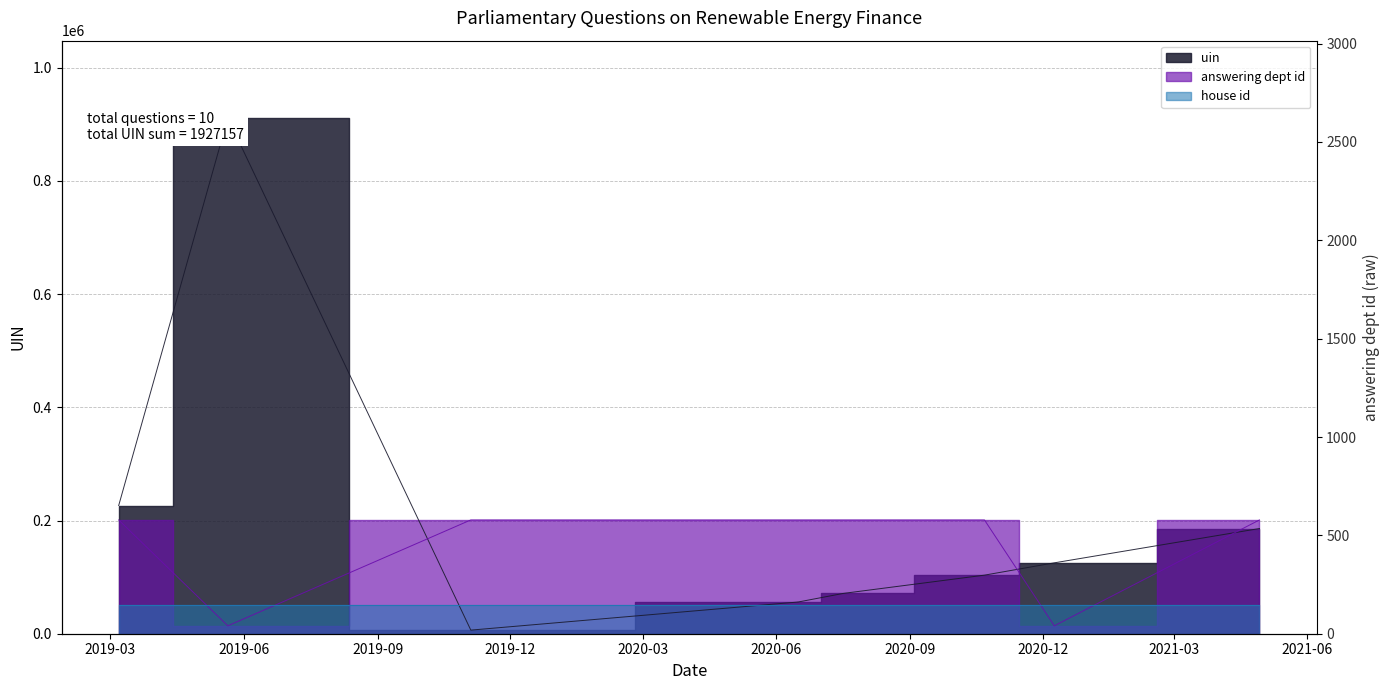

Does the chart display data point markers on the line(s)?

No